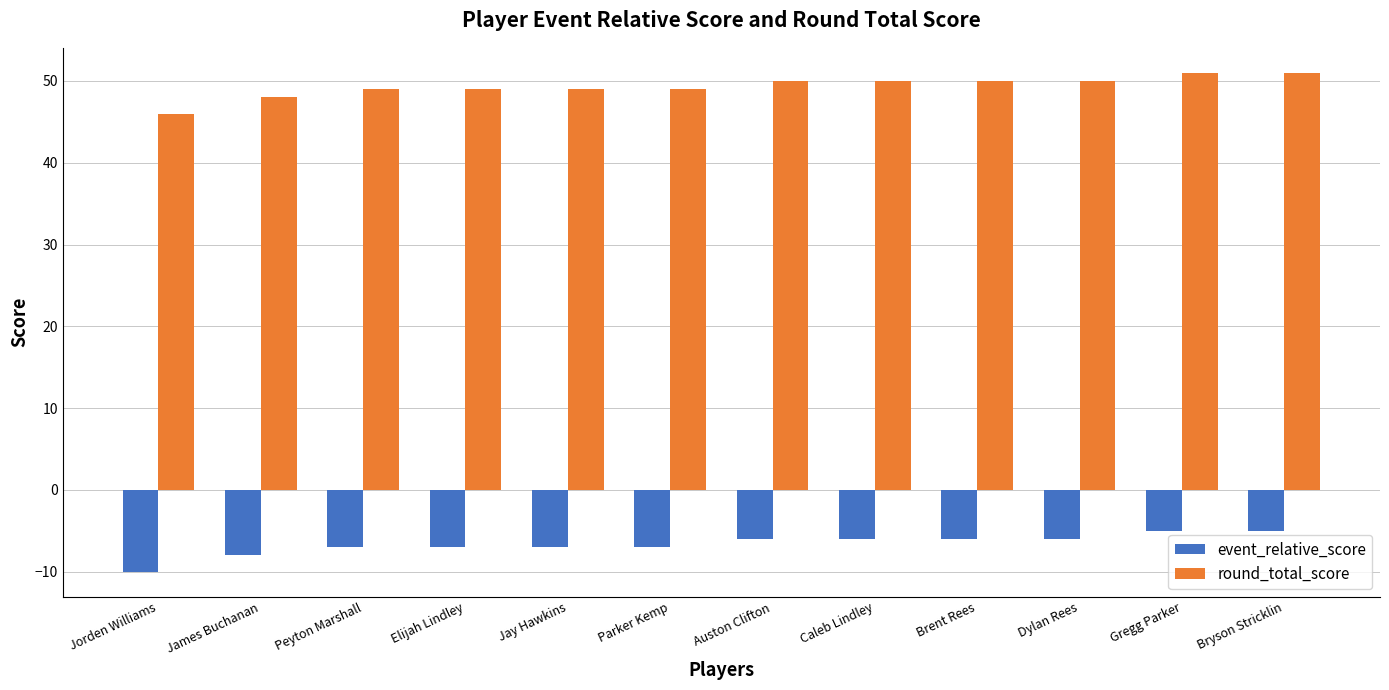

Reading left to right, what are all the values shown in this chart?

event_relative_score: -10	-8	-7	-7	-7	-7	-6	-6	-6	-6	-5	-5
round_total_score: 46	48	49	49	49	49	50	50	50	50	51	51